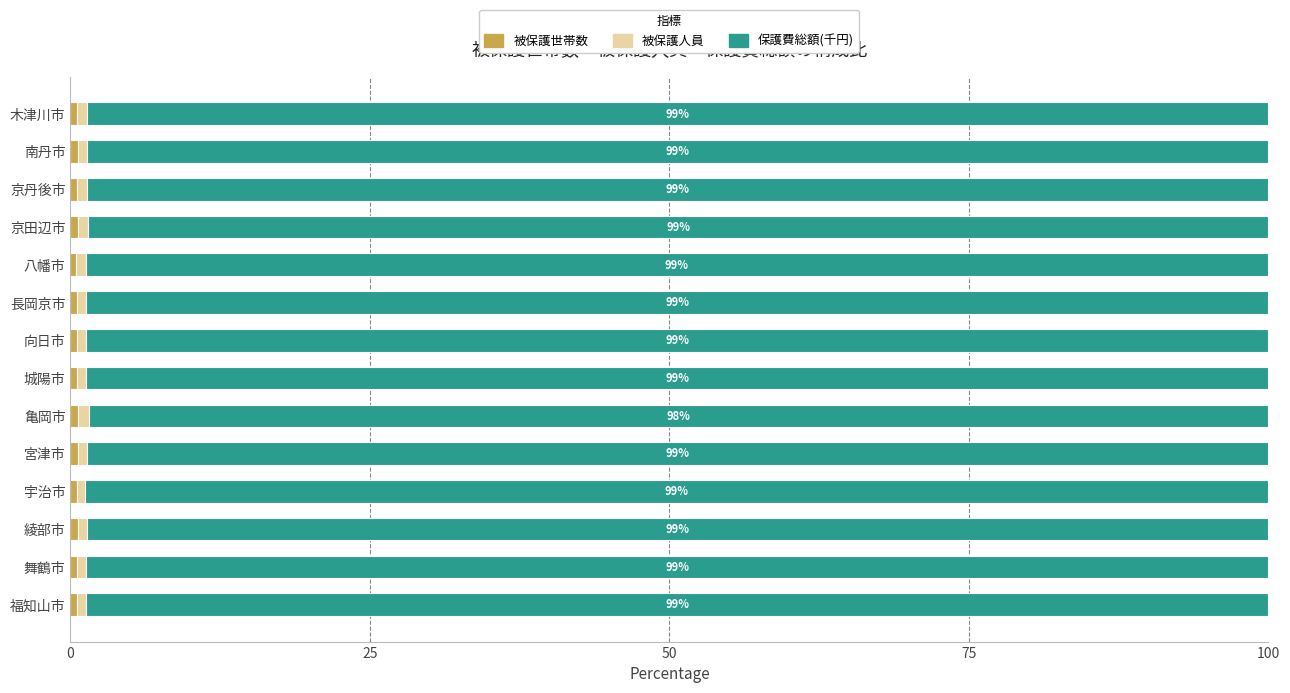

How many data points does each series have?

14